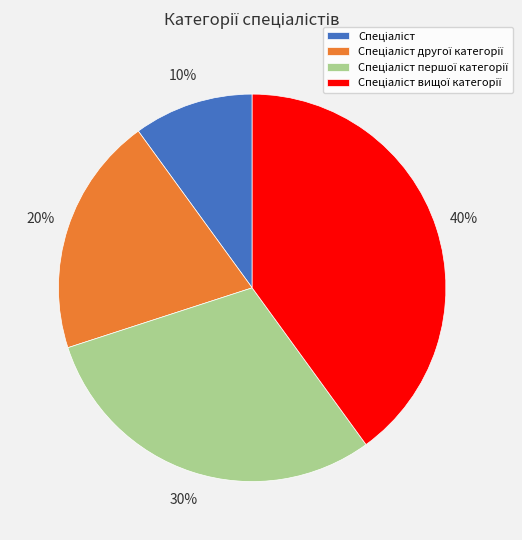

Count the number of slices in the pie.

4